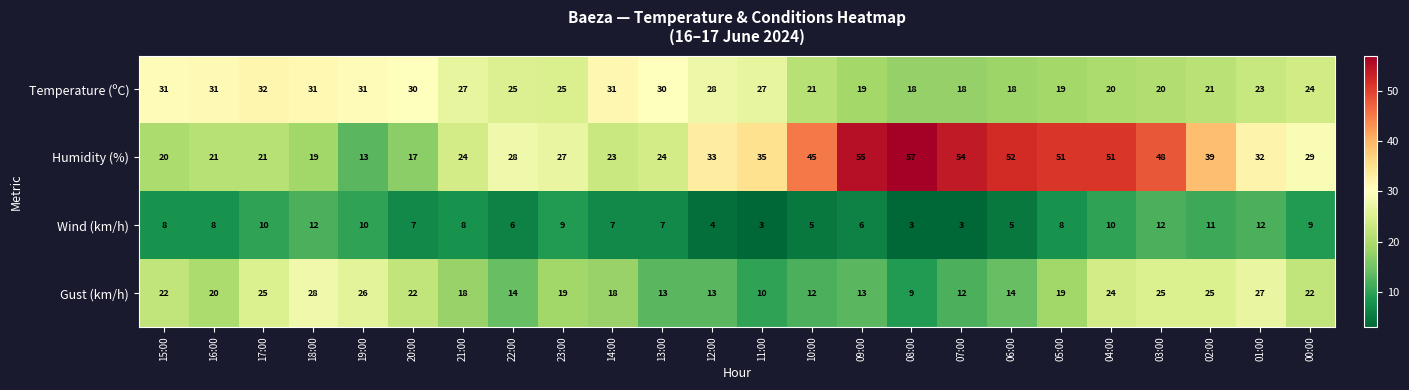

What value does the Humidity (%) series have at 04:00, to the nearest 5?

50